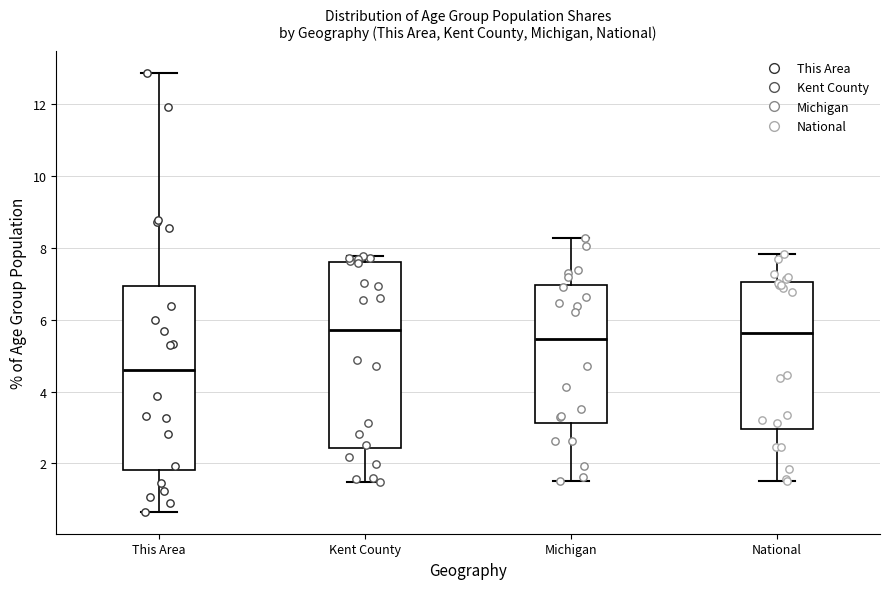

Where does the upper whisker of the box for National end on the y-axis? The values are not printed on the chart, so give them approximately, as read against the axis.

7.8